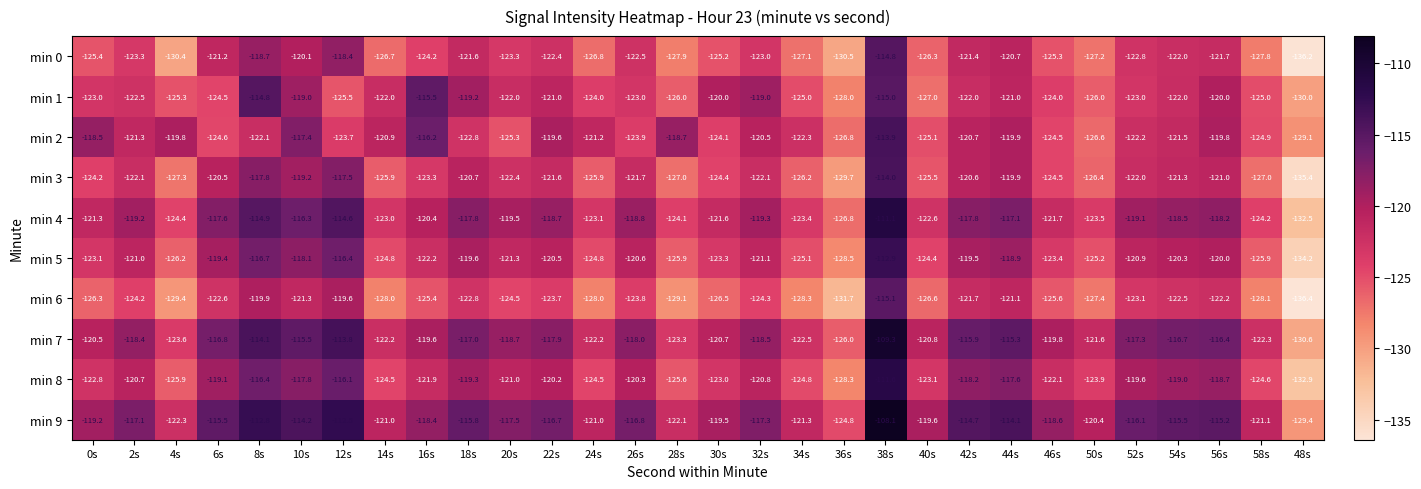

At 24s, list the series in order from largest to smallest.

min 9, min 2, min 7, min 4, min 1, min 8, min 5, min 3, min 0, min 6